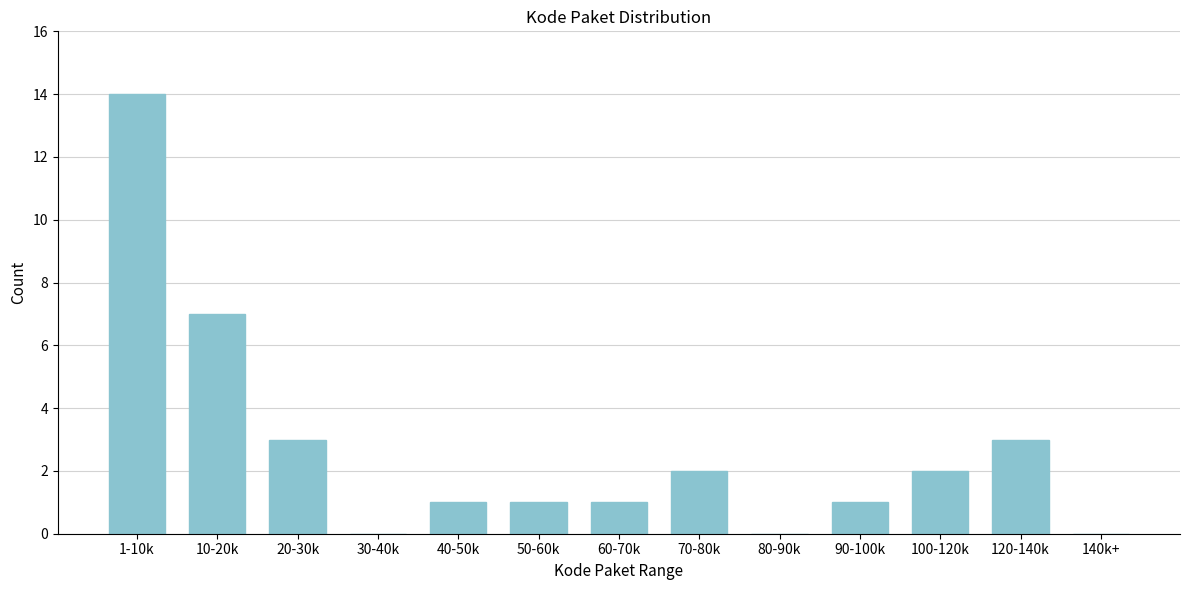

Reading right to left, list all the values displayed in this chart.

140k+=0	120-140k=3	100-120k=2	90-100k=1	80-90k=0	70-80k=2	60-70k=1	50-60k=1	40-50k=1	30-40k=0	20-30k=3	10-20k=7	1-10k=14